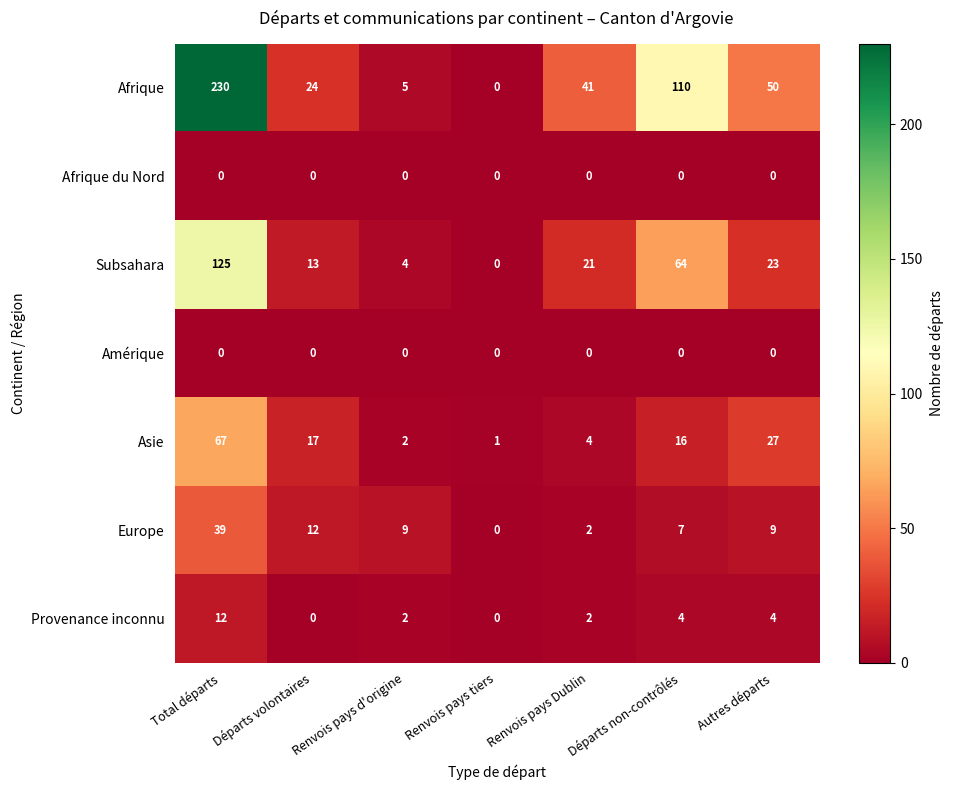

What is the average value of the Europe series?

11